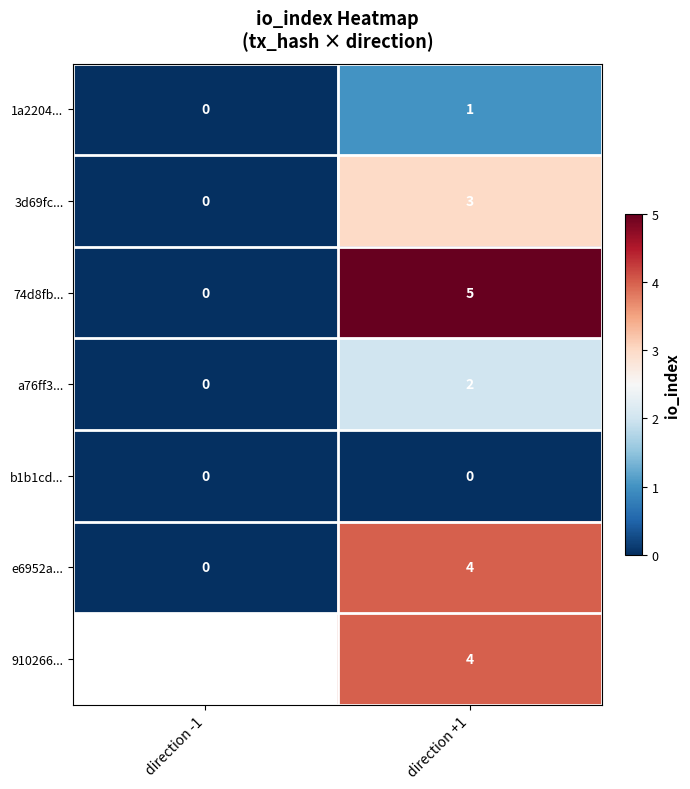

How many values in 1a2204... are above zero?

1